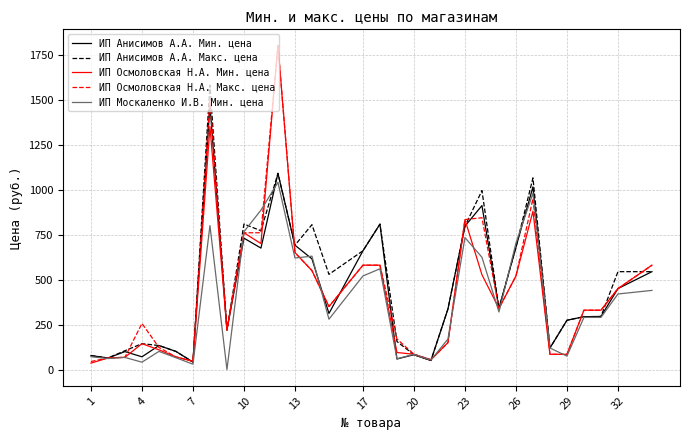

What is the maximum value for ИП Осмоловская Н.А. Макс. цена?

1800.0